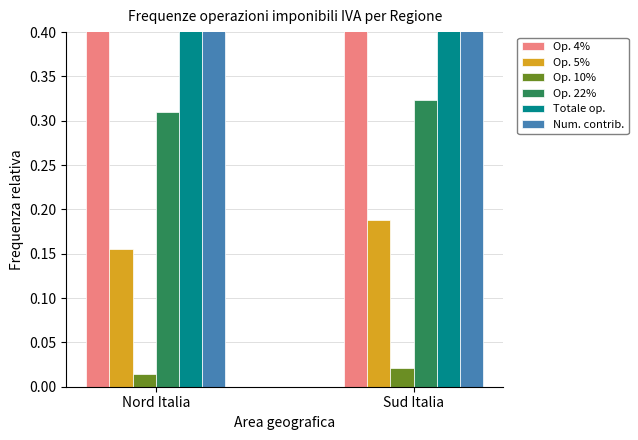

Which series has the largest total across all categories?

Op. 4%